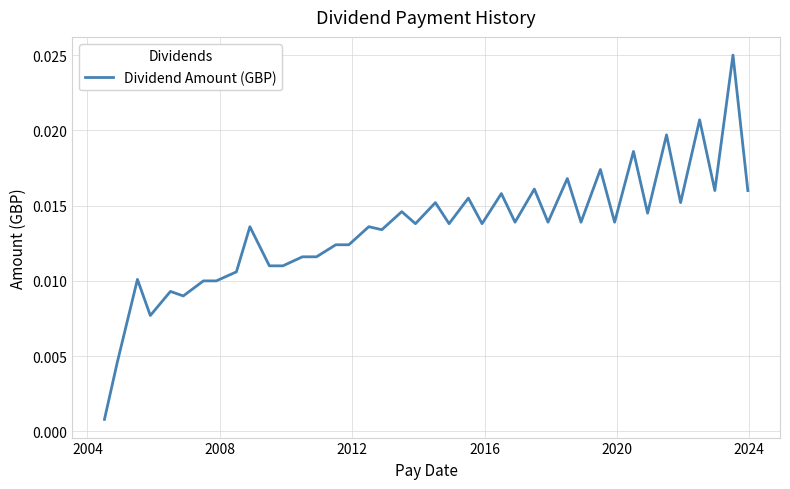

Does the chart have visible grid lines?

Yes